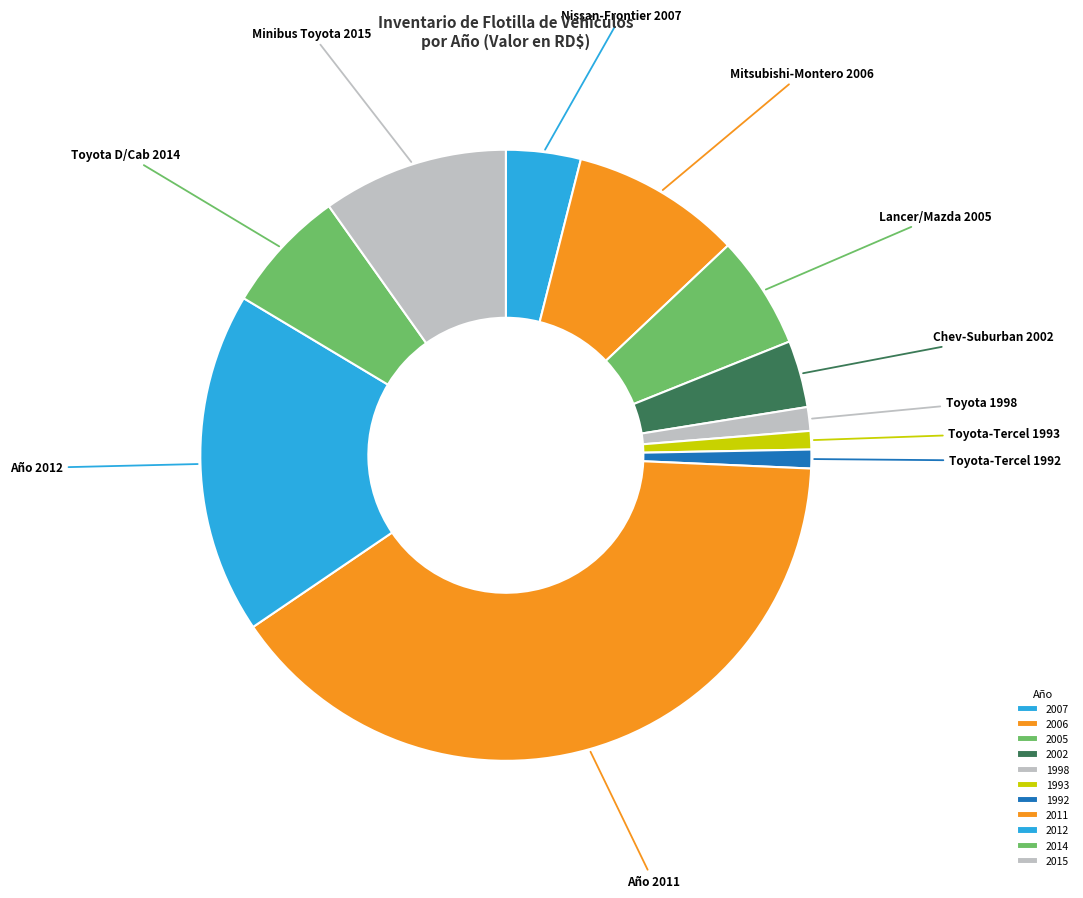

To the nearest percent, what percentage of the pie is 2012?

18%